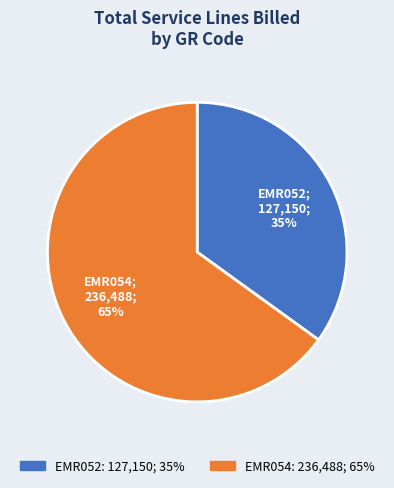

To the nearest percent, what percentage of the pie is EMR054?

65%